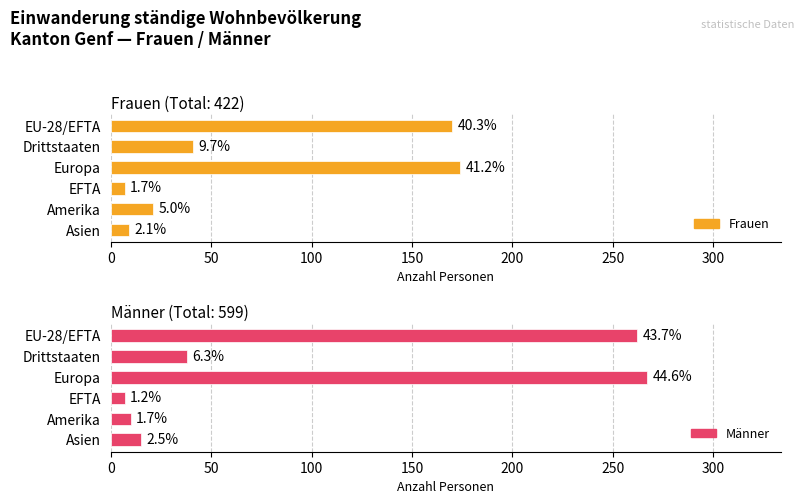

Between EFTA and Asien, which is larger?

Asien